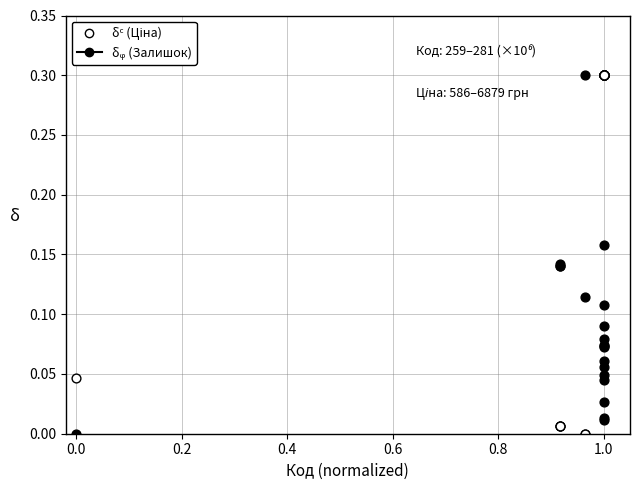

What is the X range (max minus min) for the scatter plot?

1.0